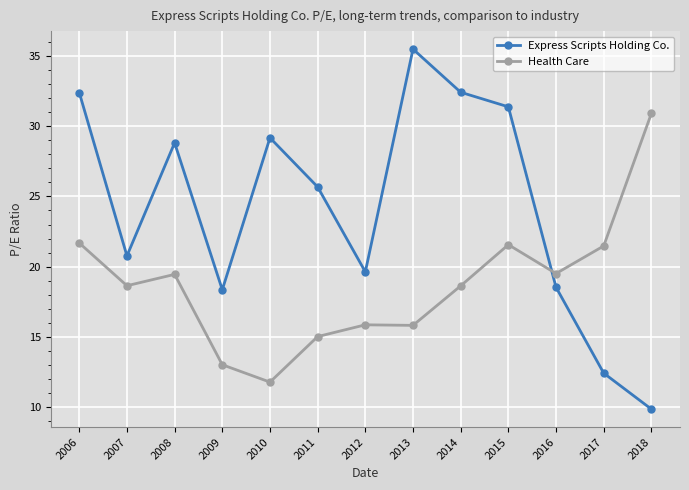

True or false: Health Care has more than 1 points higher than both neighbors.

True